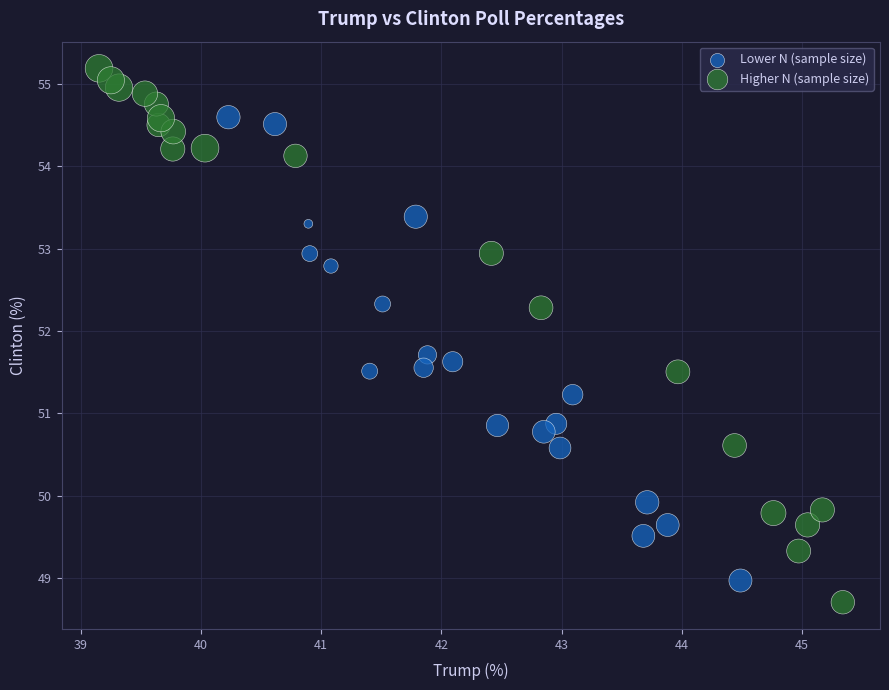

Which series reaches the maximum Y coordinate?

Higher N (sample size)